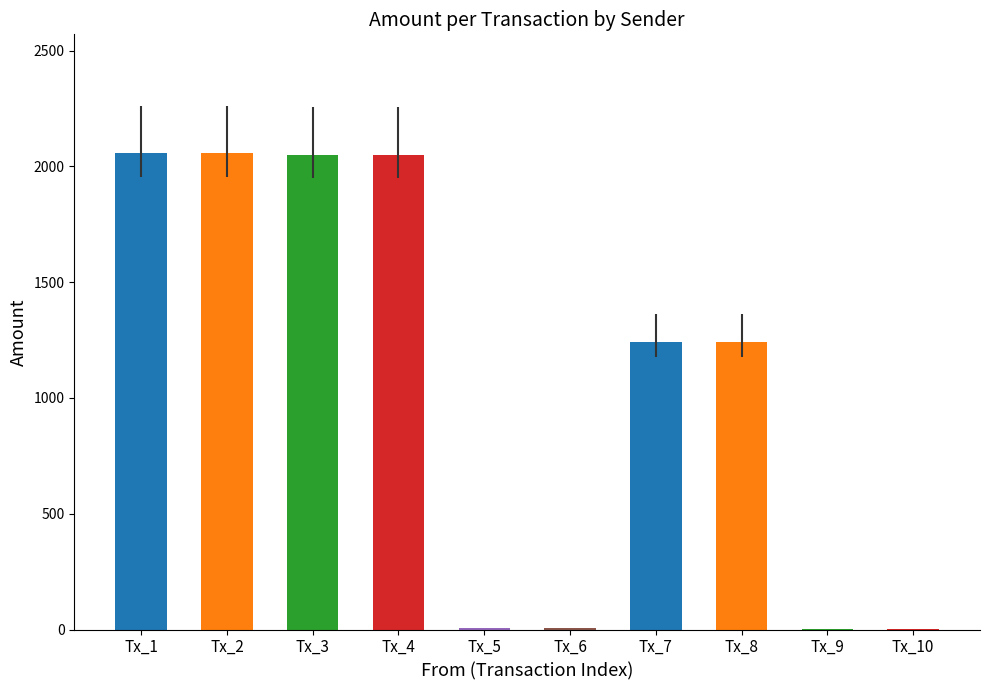

Read the value at Tx_8.

1240.0